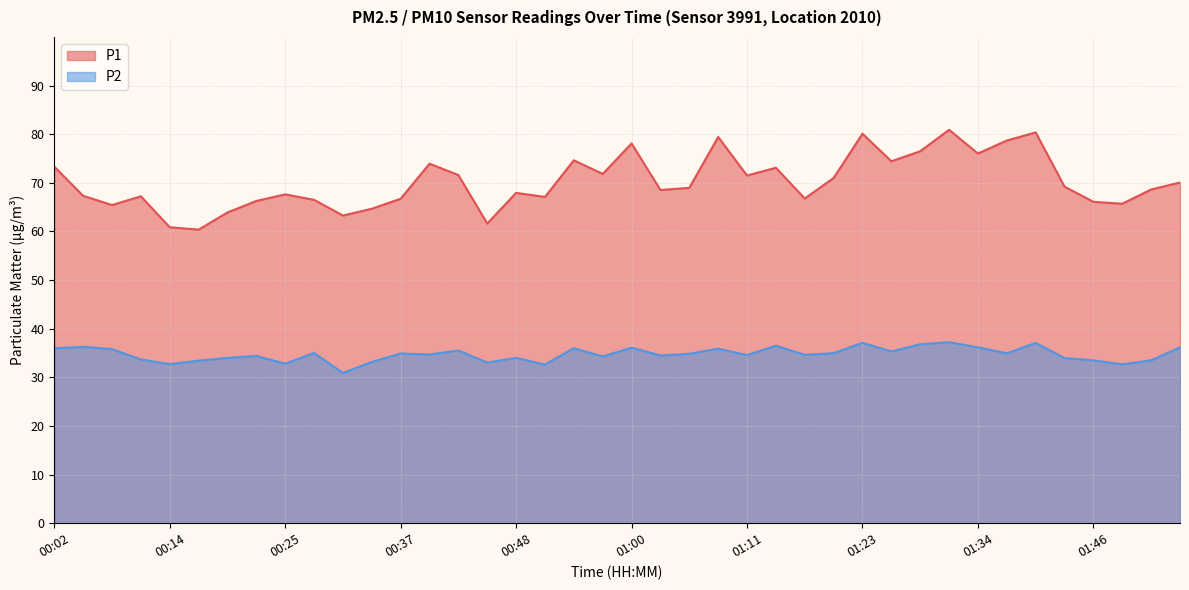

How many interior local valleys does the P2 series have?

13